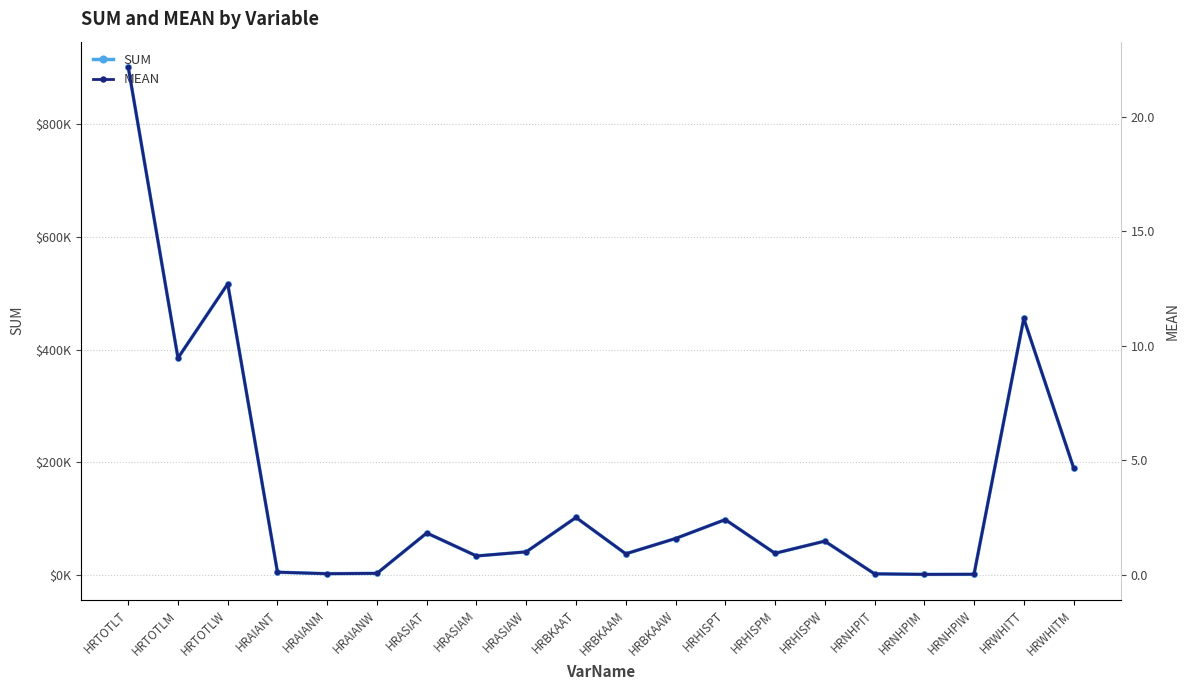

True or false: MEAN and SUM cross at least once.

False